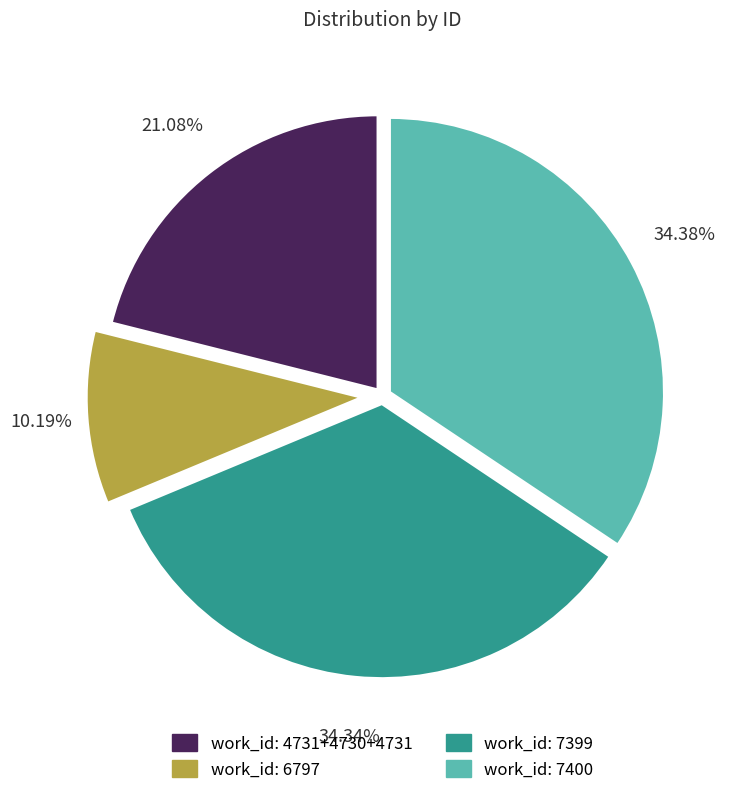

Is the sum of work_id: 6797 and work_id: 4731+4730+4731 greater than half?

No